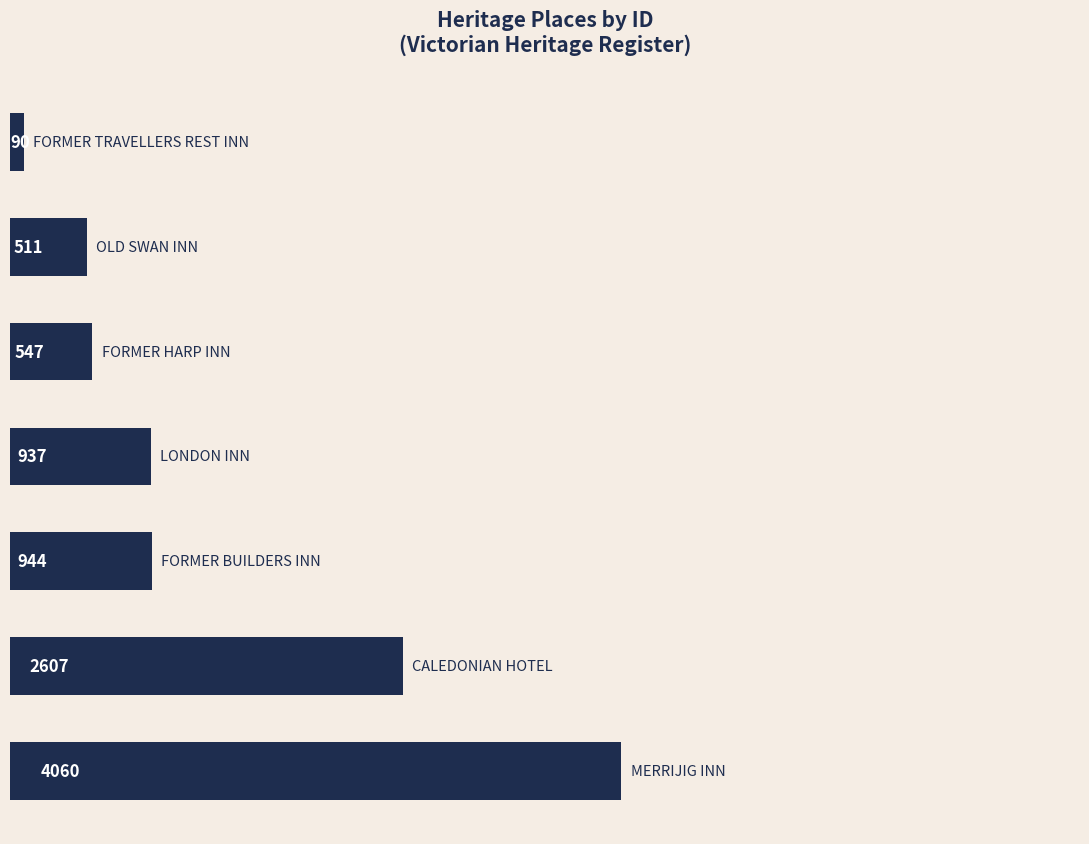

Does the chart contain any negative values?

No